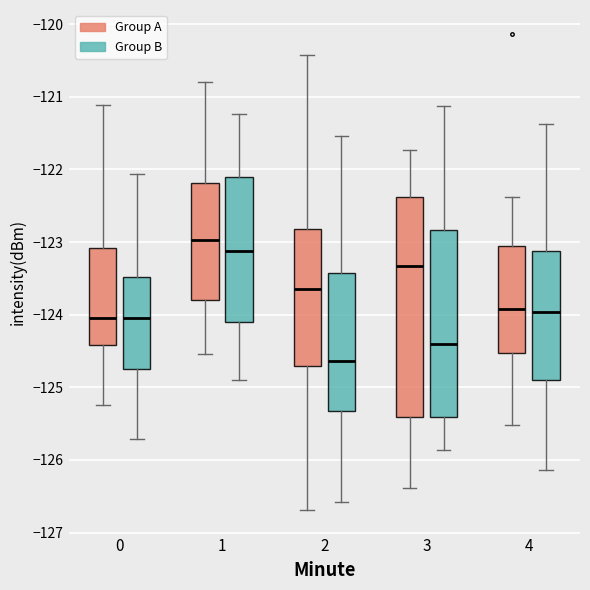

Which box has the lowest median line?

2 (Group B)